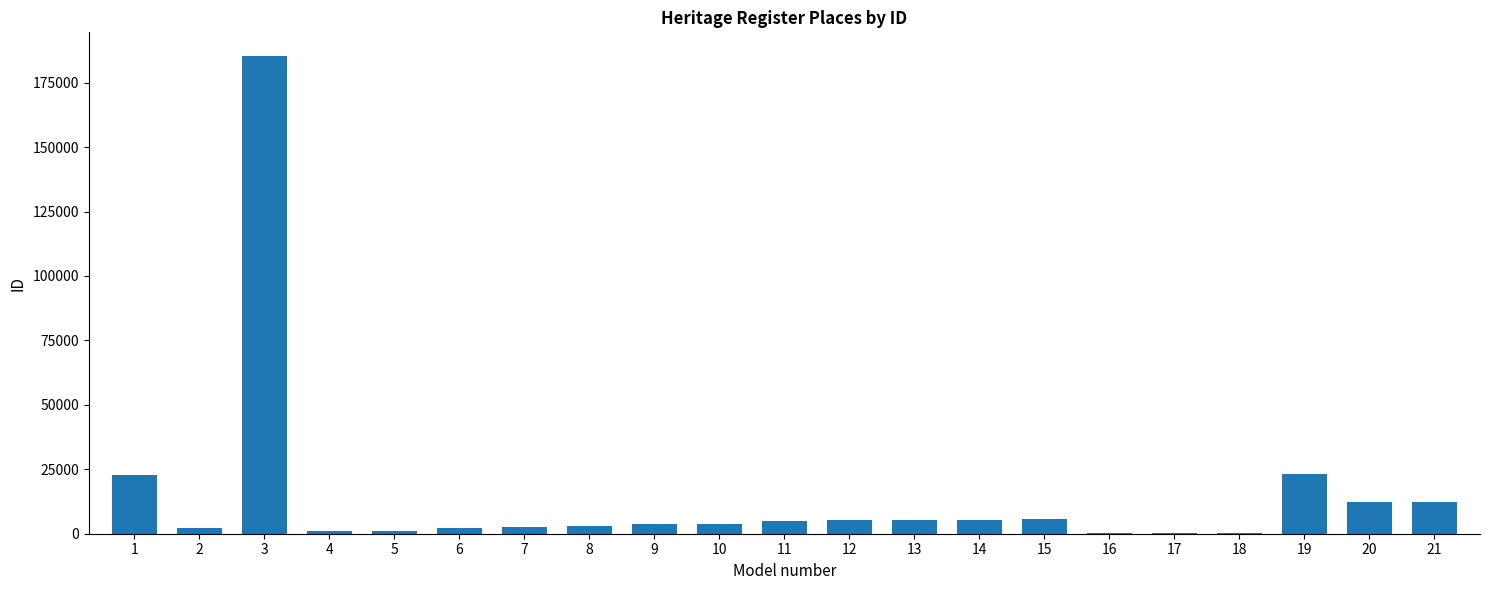

Between 19 and 18, which is larger?

19